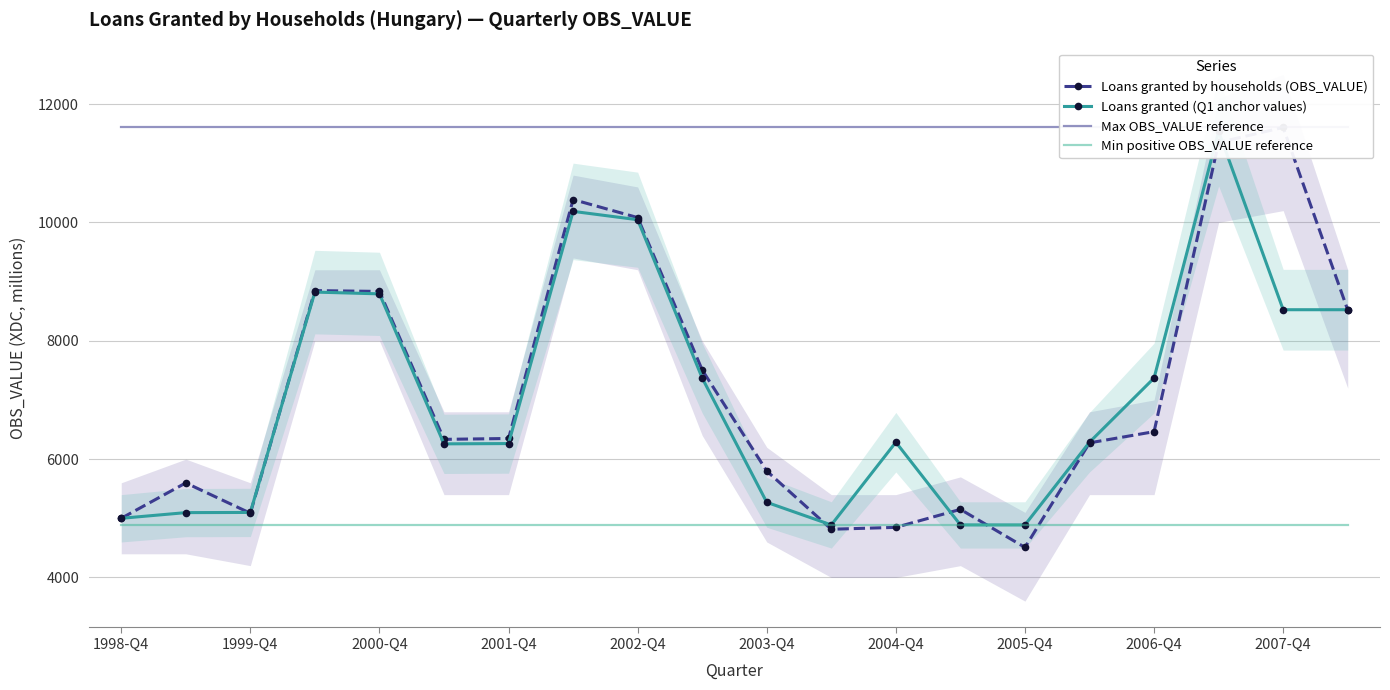

True or false: Max OBS_VALUE reference has more than 2 interior local peaks.

False